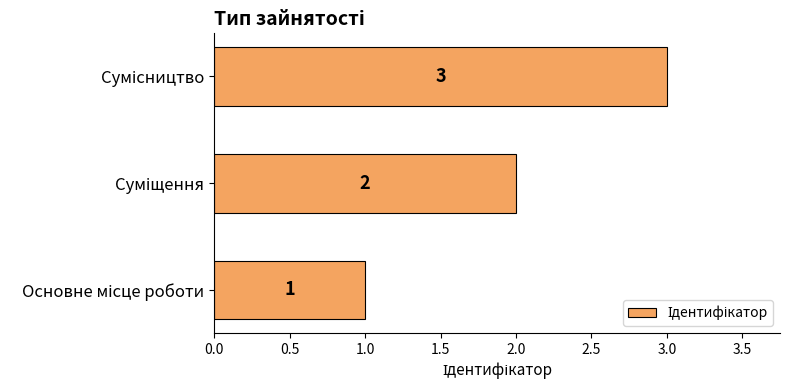

Count the values in the range 1 to 3.

3